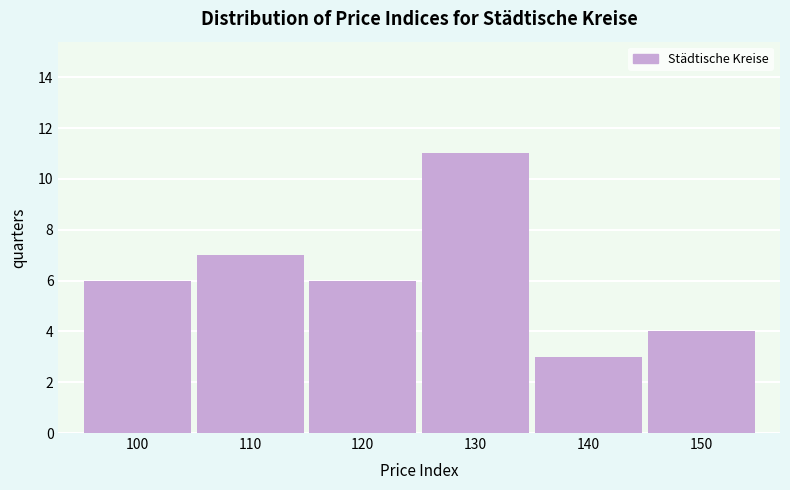

Reading right to left, transcribe all the data shown in this chart.

4	3	11	6	7	6